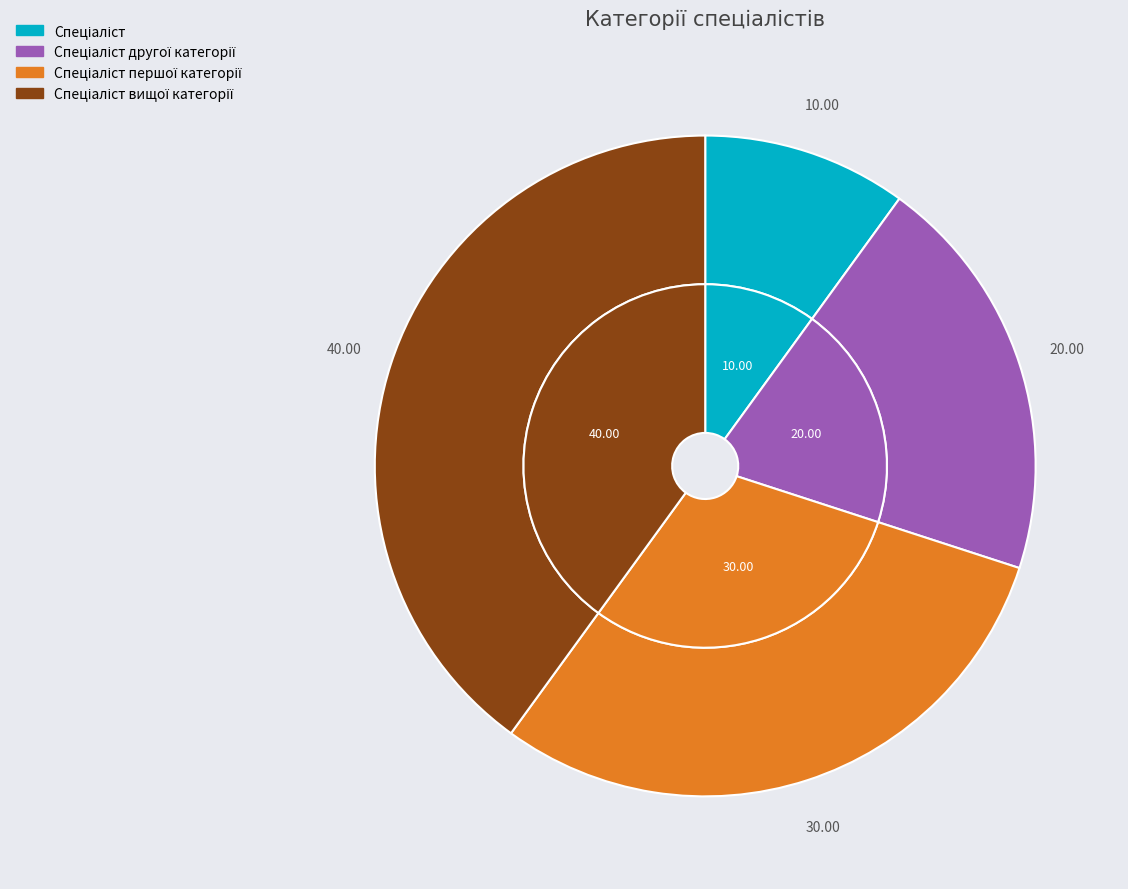

How many slices are in this pie chart?

4